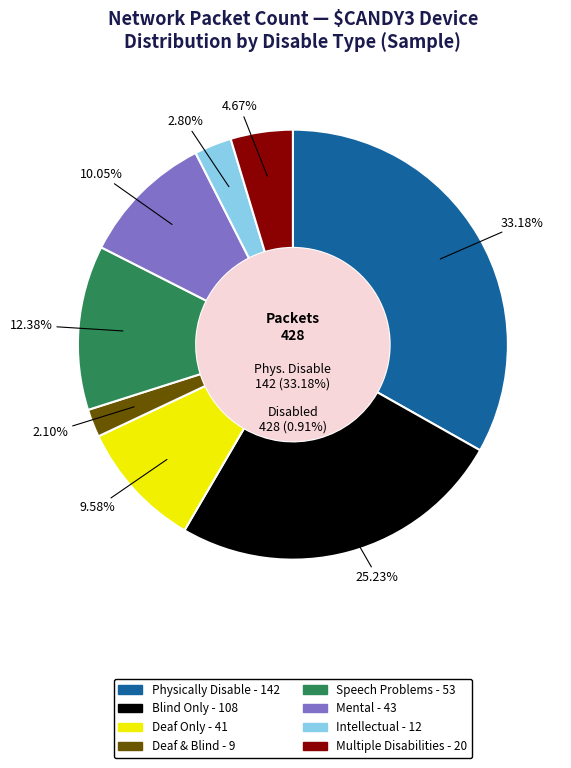

Combined, what portion of the pie is 12 and 9?

4.9%